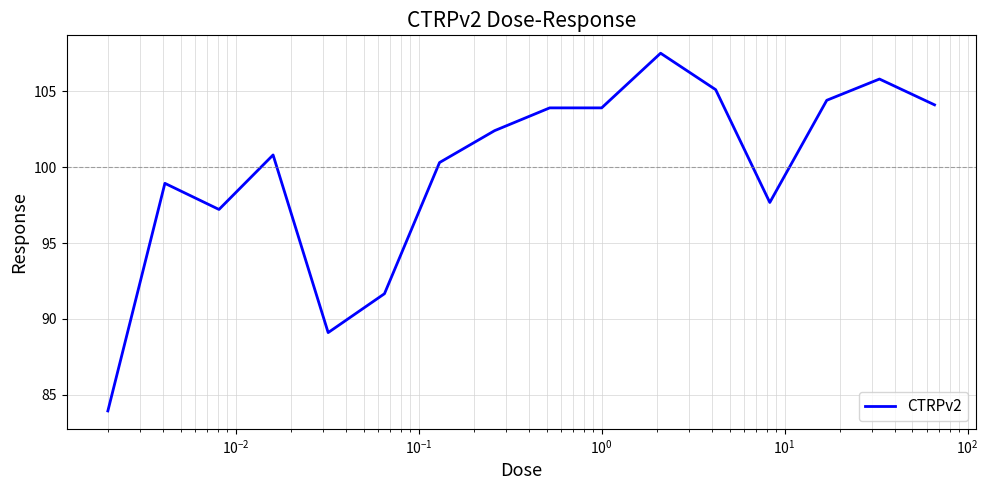

What is the maximum value shown in the chart?

107.5